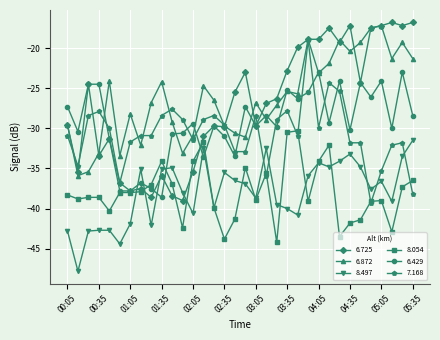

How many times do 8.497 and 6.725 cross each other?

4